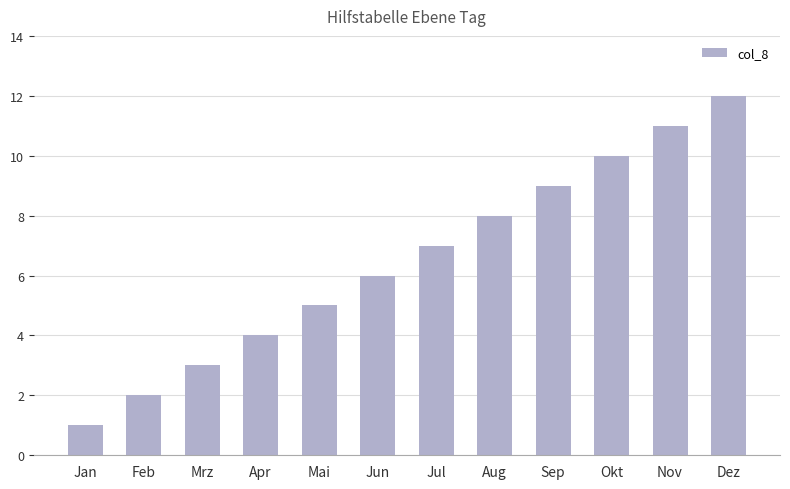

At which label is the value closest to 6?

Jun